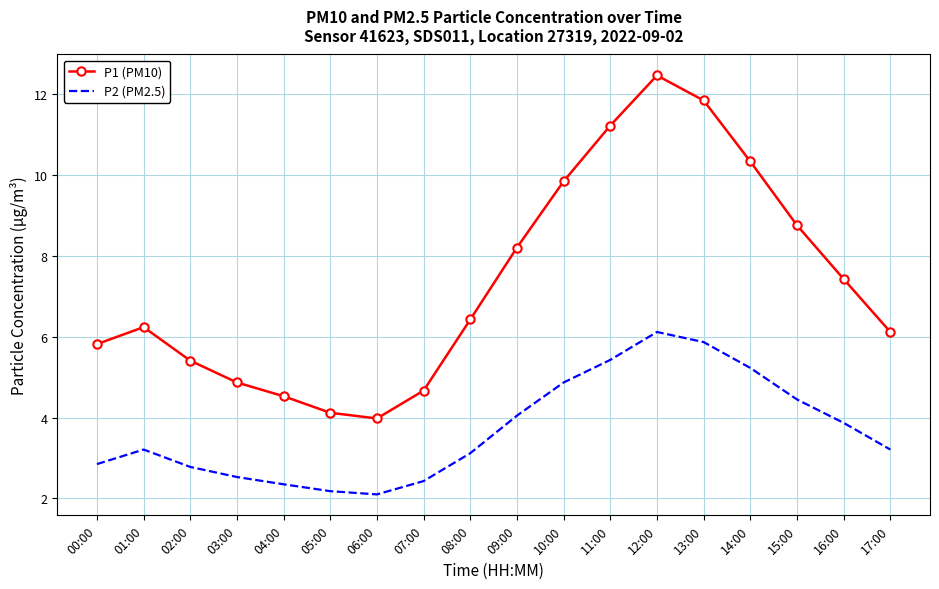

At which label is P1 (PM10) closest to 8?

09:00